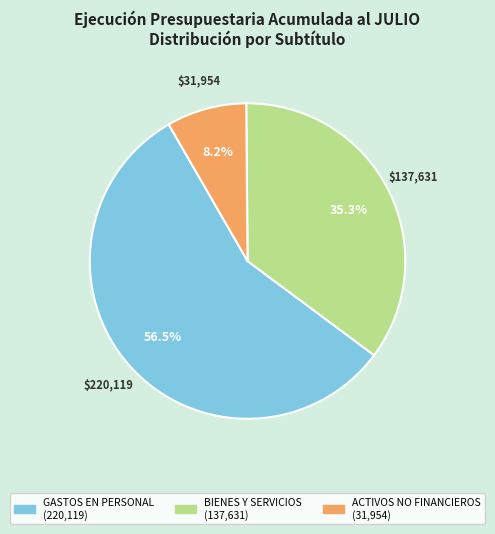

Does any single category account for the majority?

Yes